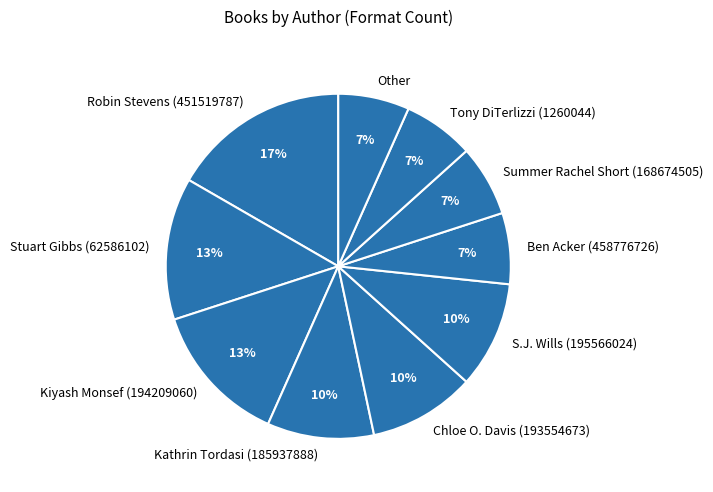

What percentage is the Other slice, to the nearest percent?

7%